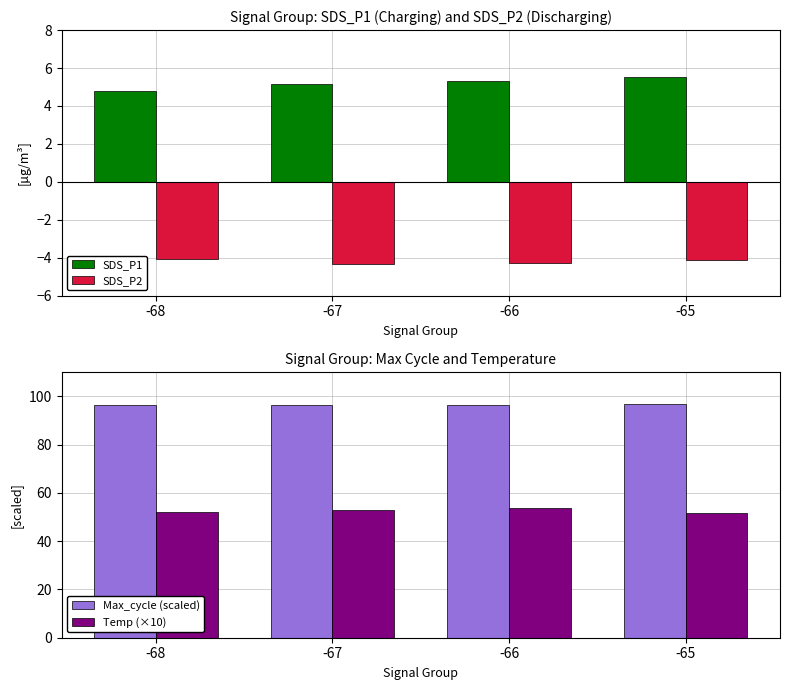

Rank the series by their maximum value, from lowest to highest.

SDS_P2, SDS_P1, Temp (×10), Max_cycle (scaled)